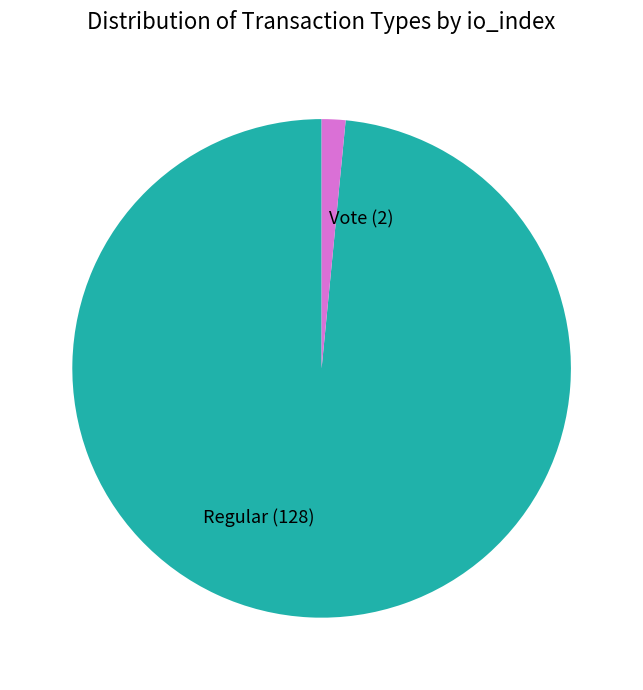

True or false: Regular accounts for 98% of the total.

True